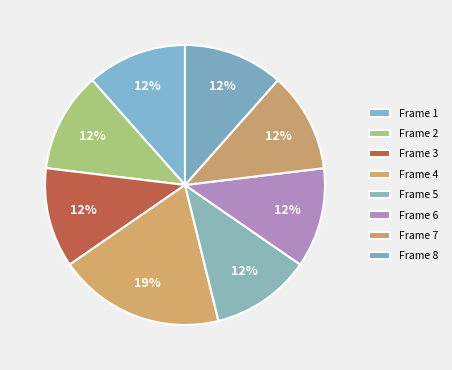

Does Frame 1 represent more than half of the total?

No